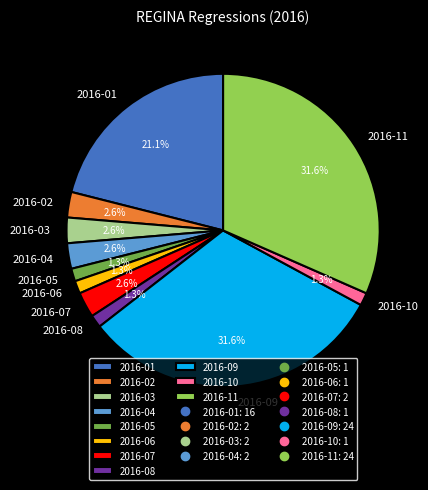

Count the number of slices in the pie.

11